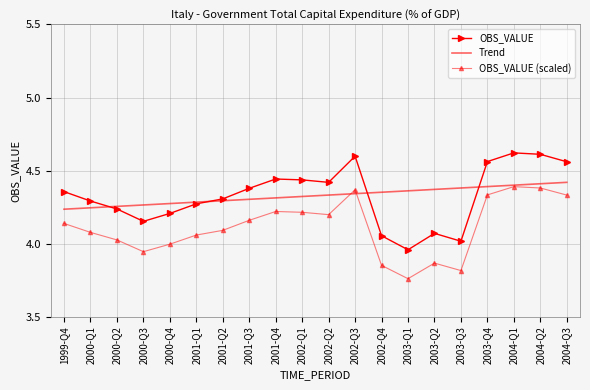

The Trend series shows 4.2 at 2000-Q1. True or false?

True